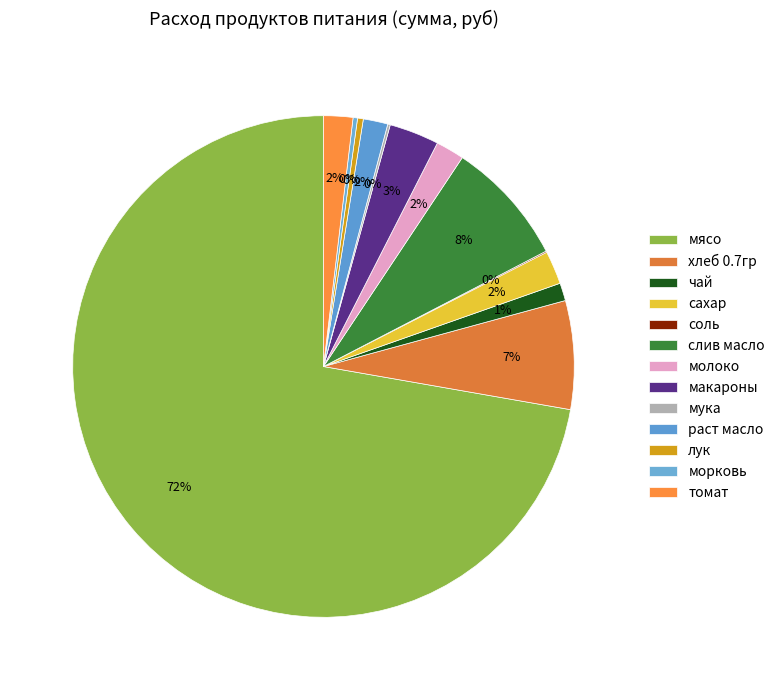

How much of the chart is everything except макароны?

96.8%